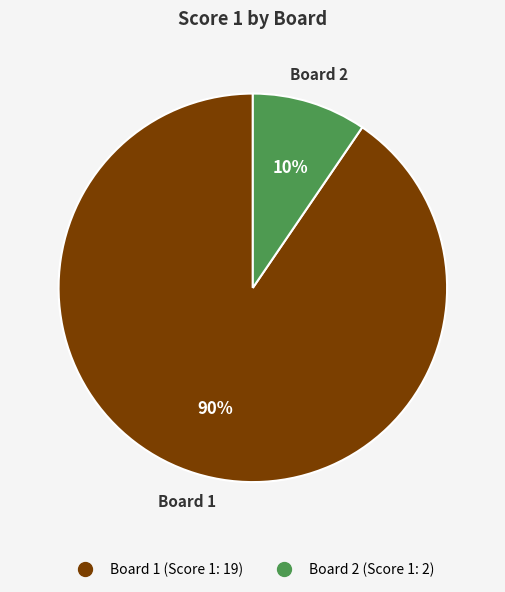

Does any single category account for the majority?

Yes